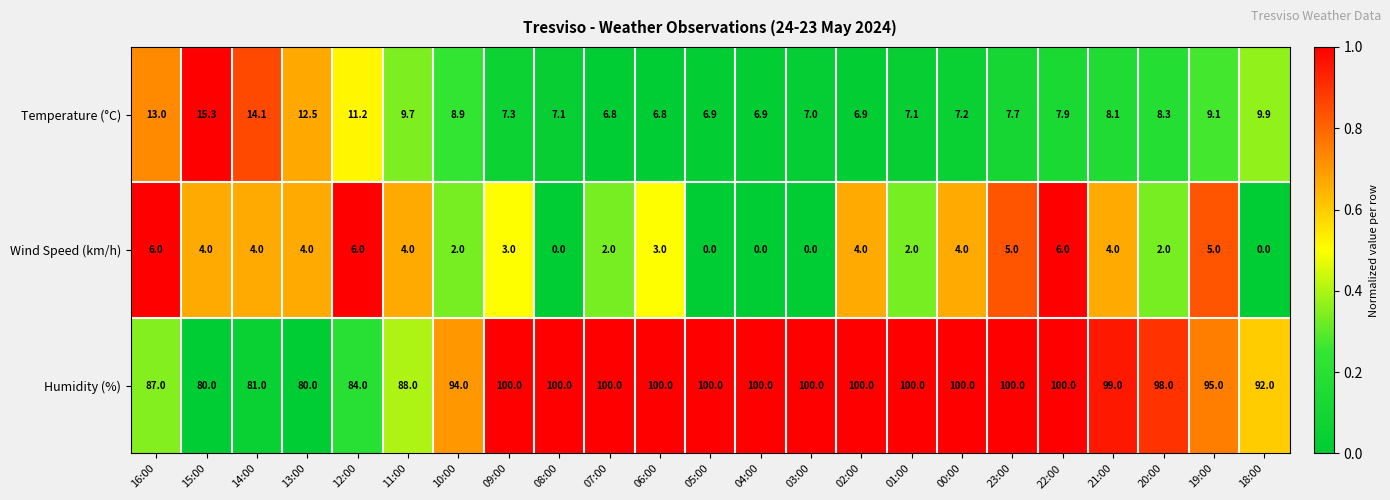

At 23:00, list the series in order from smallest to largest.

Wind Speed (km/h), Temperature (°C), Humidity (%)